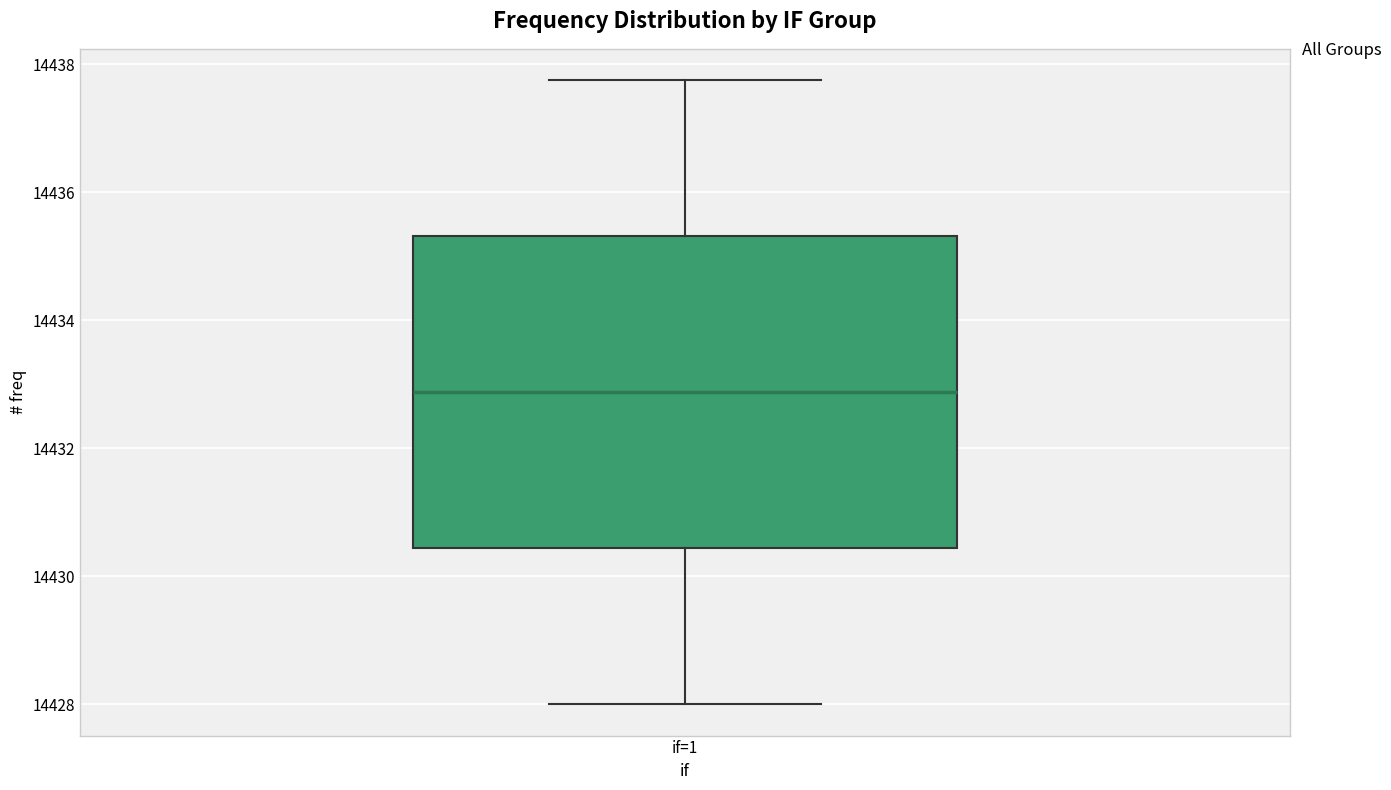

Read this box plot against the y-axis: the position of the median line, the range covered by the box, and the ends of both whiskers. The values are not printed on the chart, so give them approximately, as read against the axis.

median 14432.8, box 14430.4 to 14435.4, whiskers 14428.0 to 14437.8